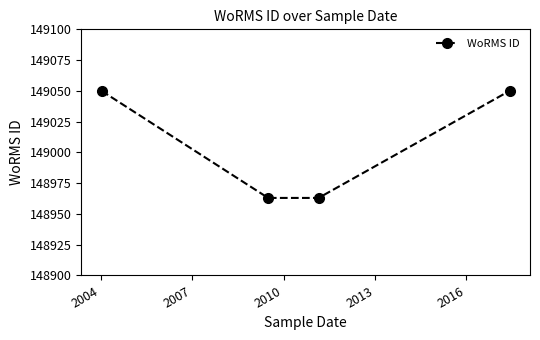

Reading left to right, list all the values displayed in this chart.

149050	148963	148963	149050